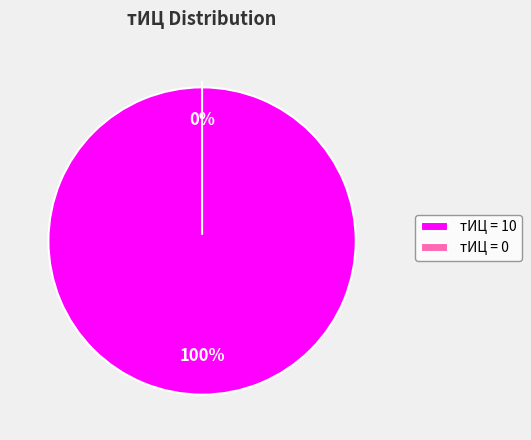

The 10 slice represents 99% of the pie. True or false?

False